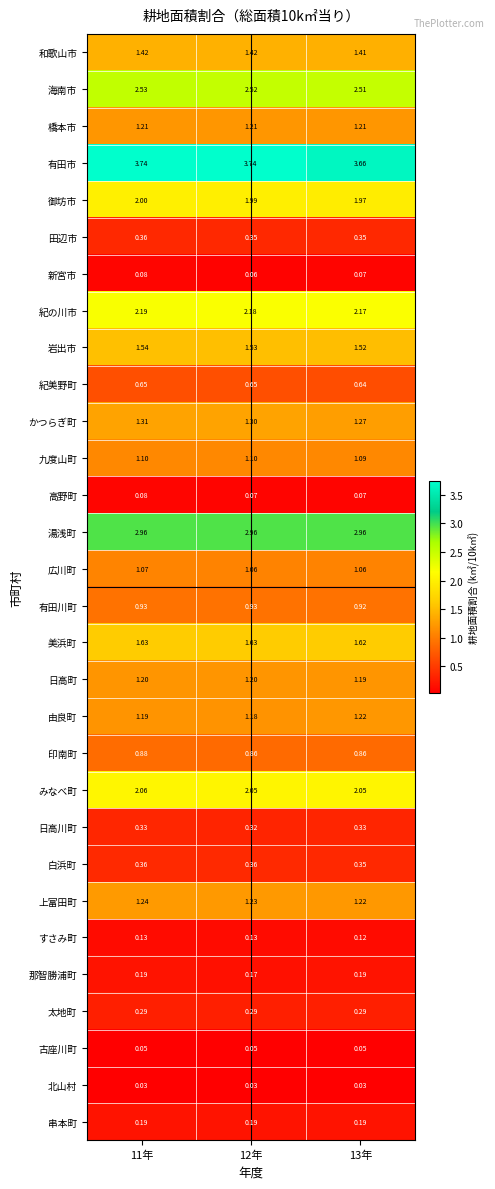

At how many categories does at least one series exceed 2?

3